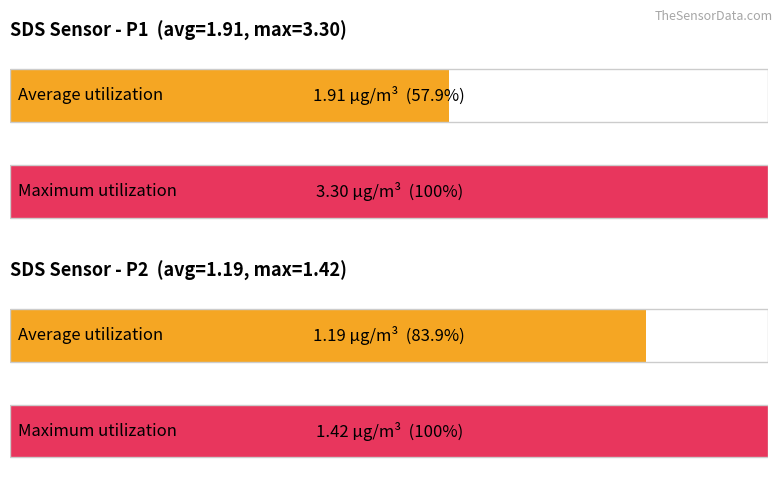

Rank the series at 18.29 from lowest to highest value.

Average utilization, Maximum utilization